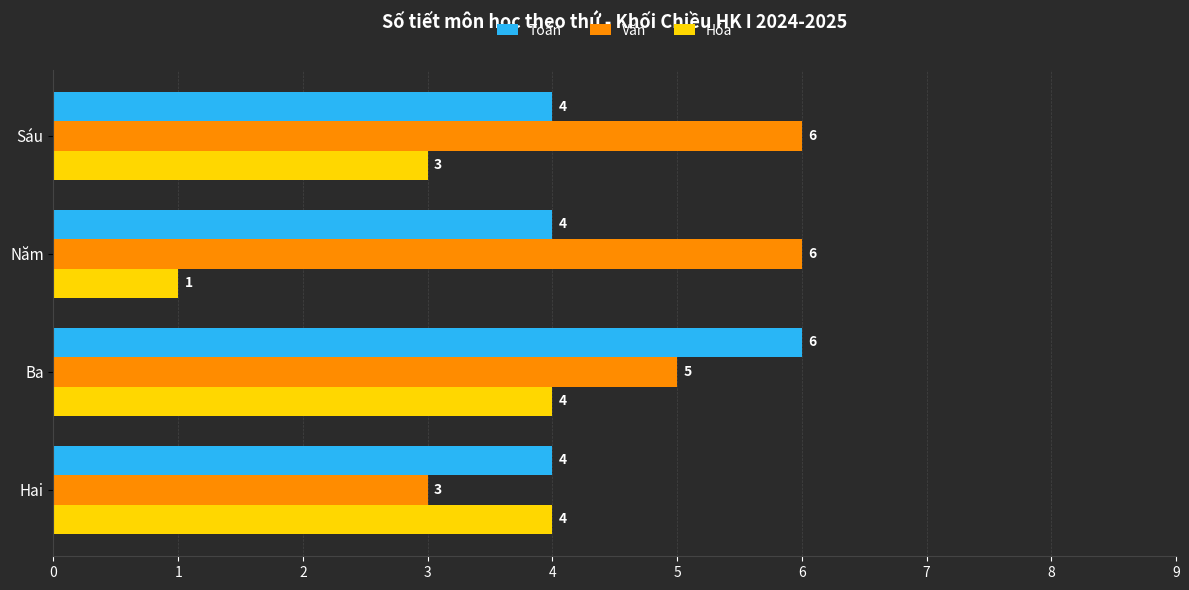

The value of Hóa at Hai is 1. True or false?

False